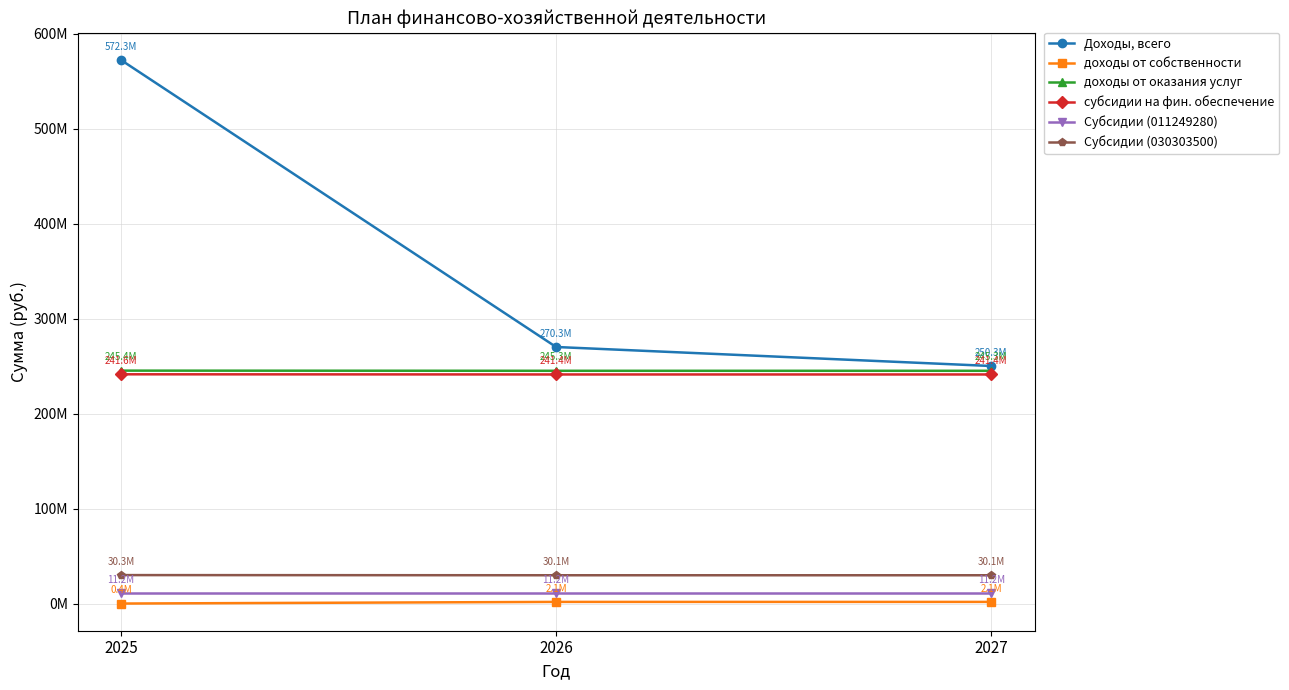

List the labels in order of доходы от оказания услуг value, smallest first.

2026, 2027, 2025